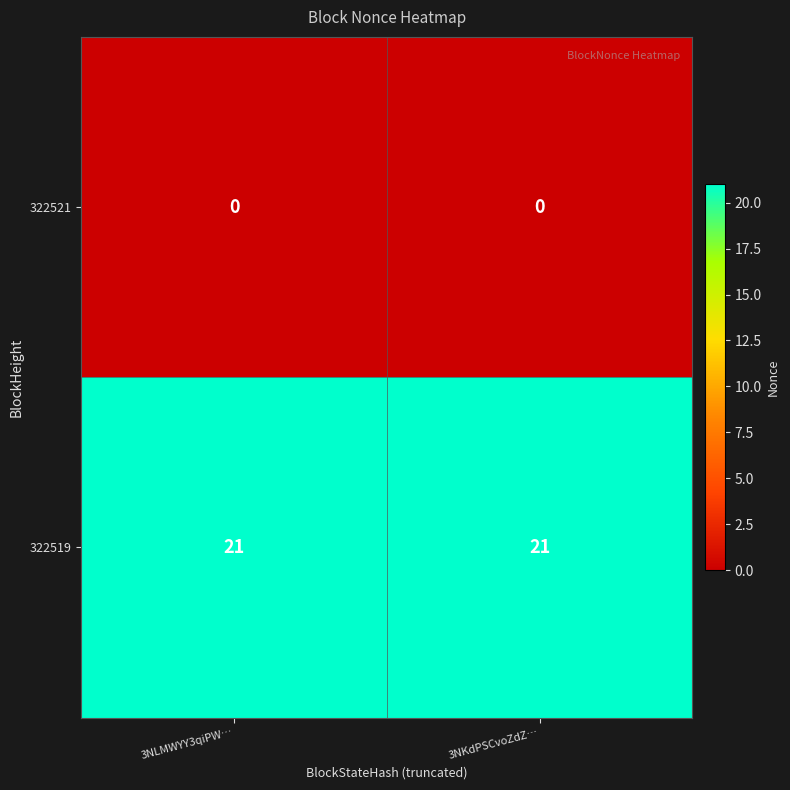

The 322519 series shows 29 at 3NLMWYY3qiPW…. True or false?

False